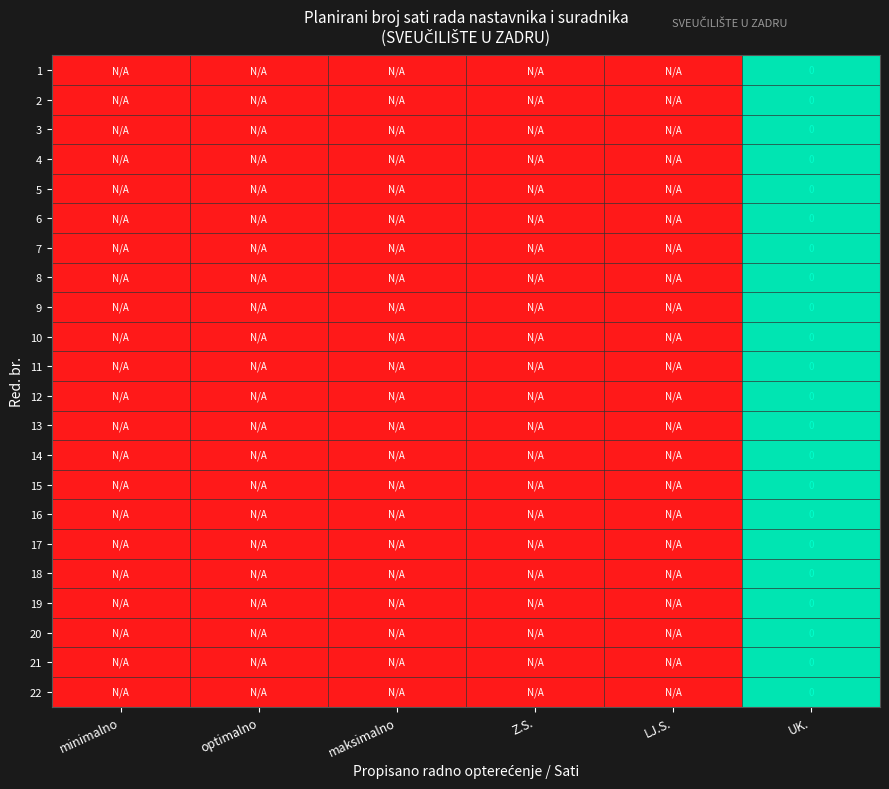

What is the total value across all series at optimalno?

-22